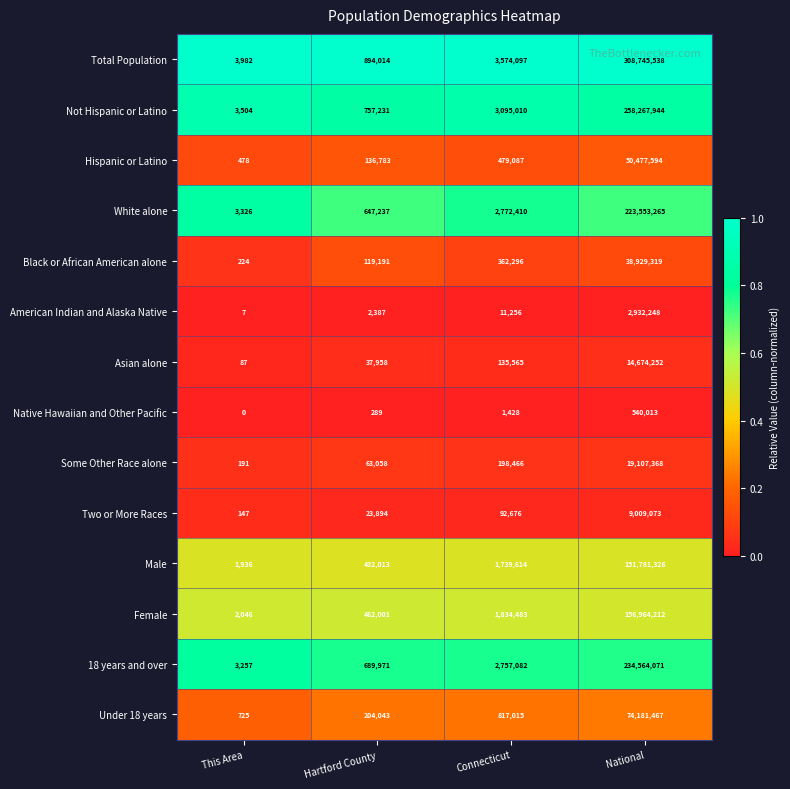

At which label is Under 18 years closest to 37091096?

Connecticut